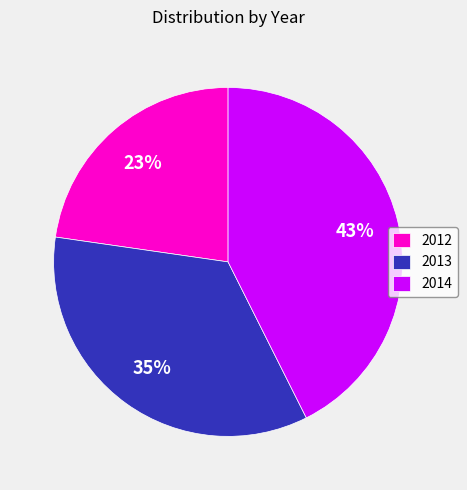

Between 2014 and 2012, which is larger?

2014